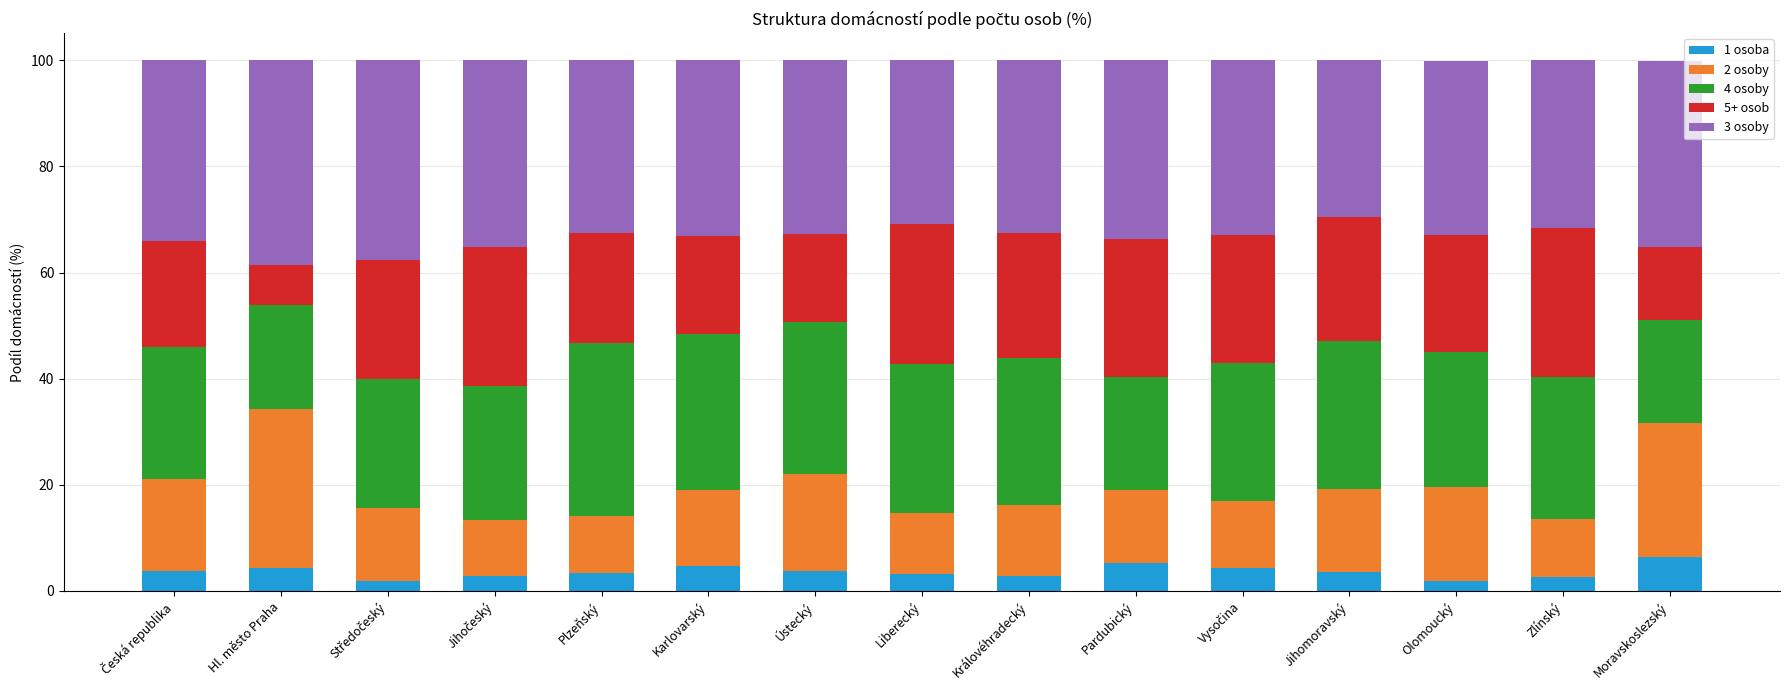

What is the total value across all series at Jihomoravský?

100.0